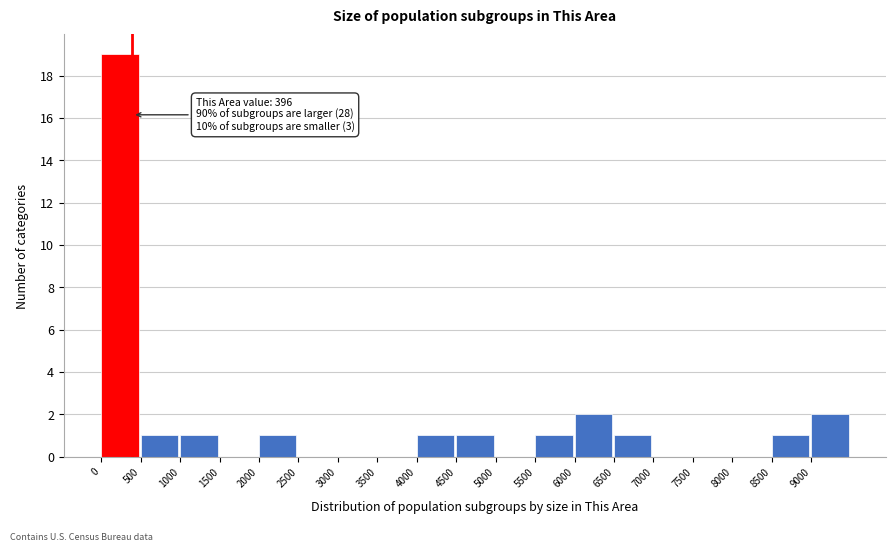

Which range on the x-axis has the tallest bar?

0 to 500